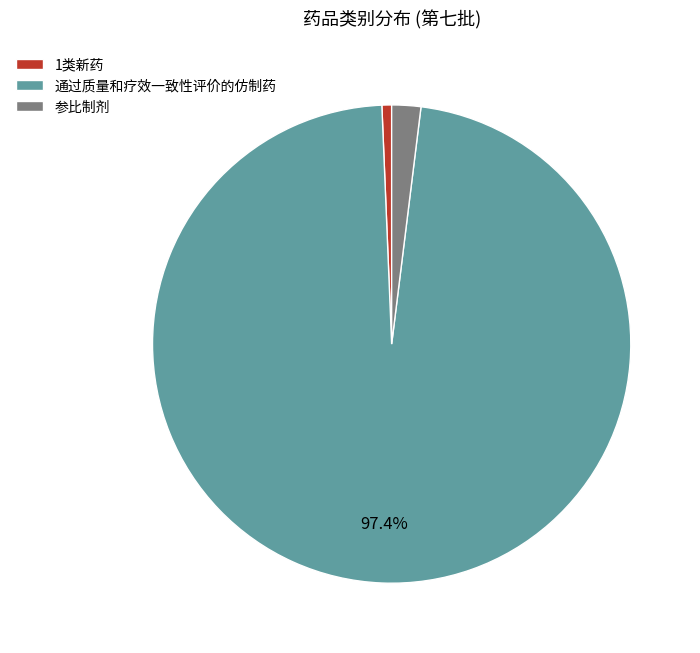

Which slice represents more than half of the pie?

通过质量和疗效一致性评价的仿制药